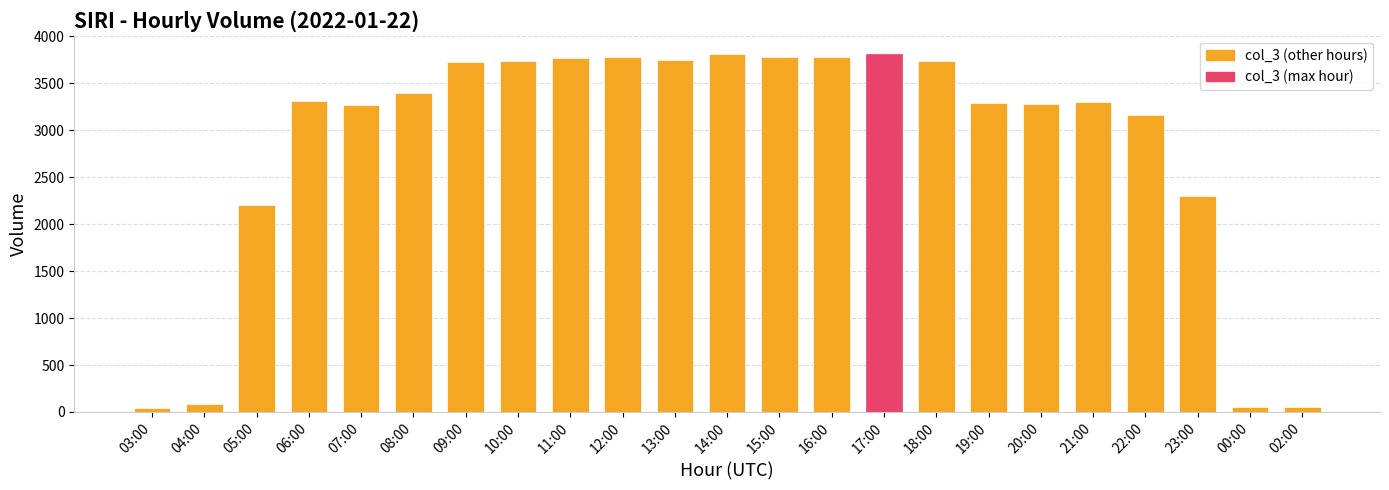

What is the label of the 12th bar from the left?

14:00